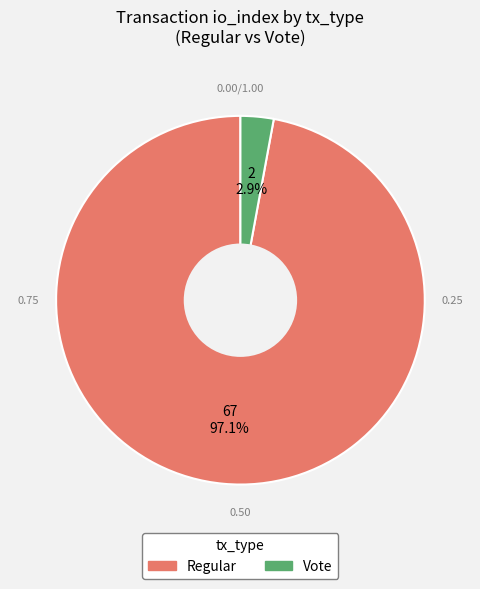

Which category has the smallest portion of the pie?

Vote